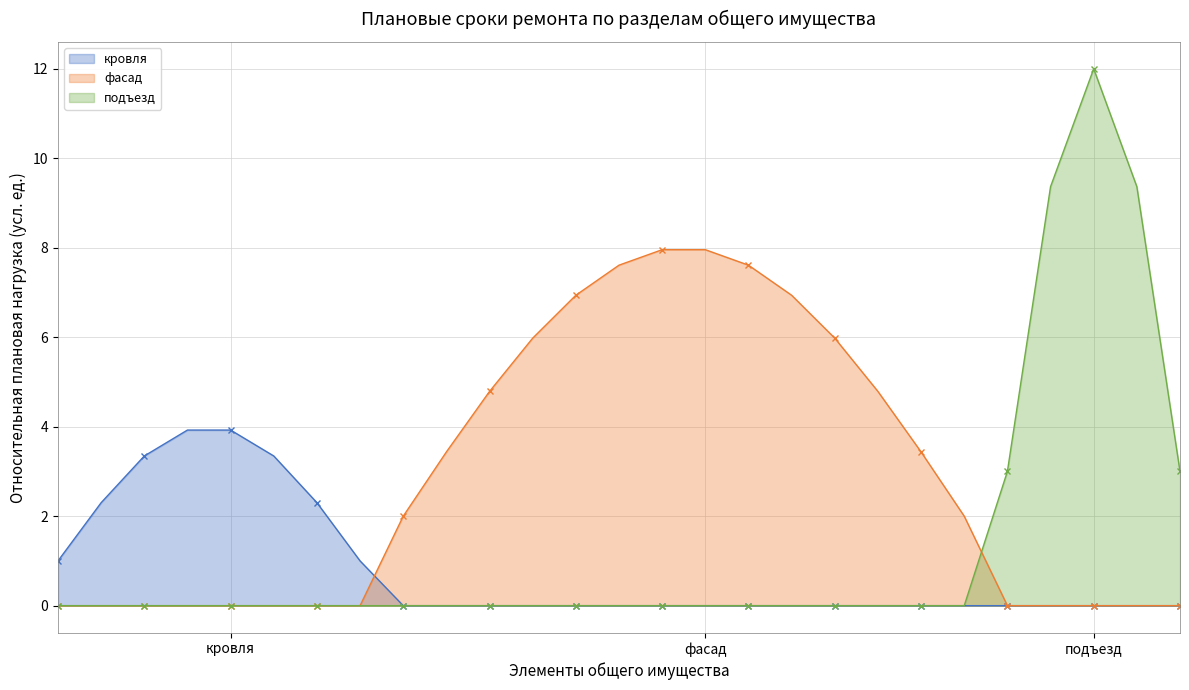

How many positive values does the кровля (линия) series have?

8